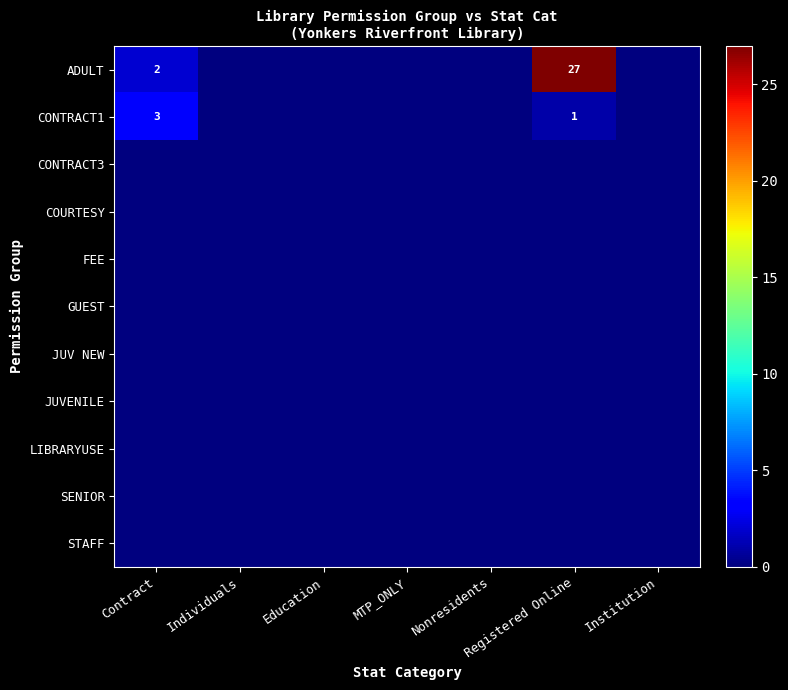

Which series has the largest range (max minus min)?

ADULT